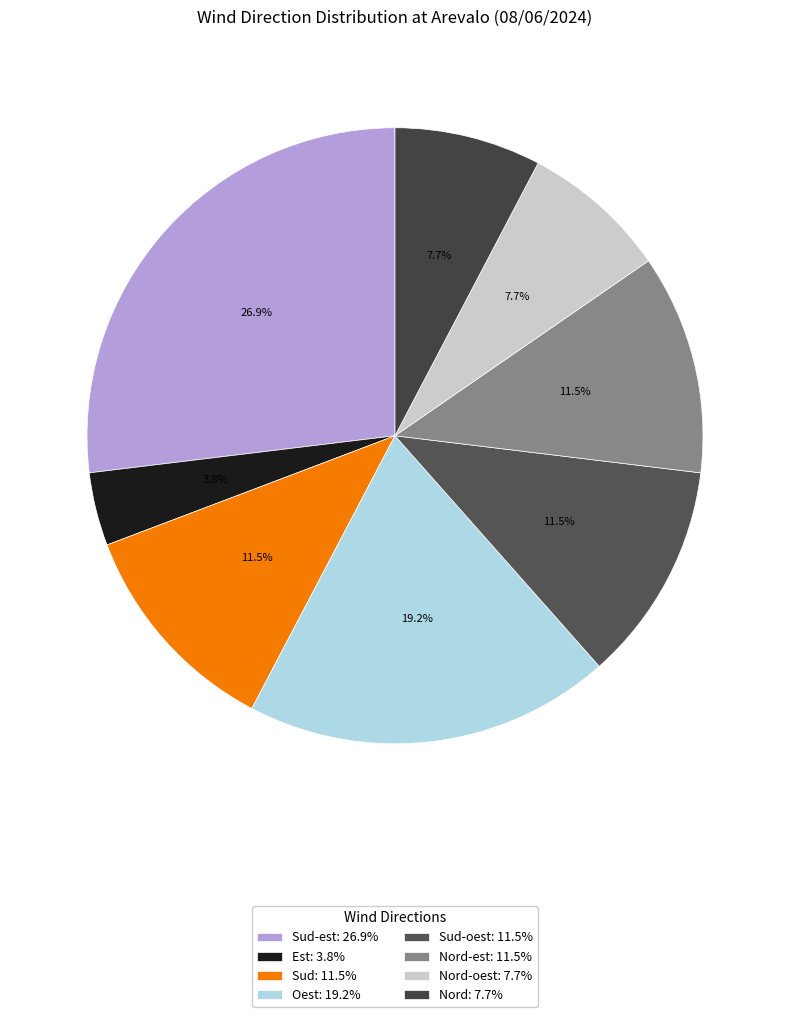

Rank the categories by value from highest to lowest.

Sud-est, Oest, Sud, Sud-oest, Nord-est, Nord-oest, Nord, Est